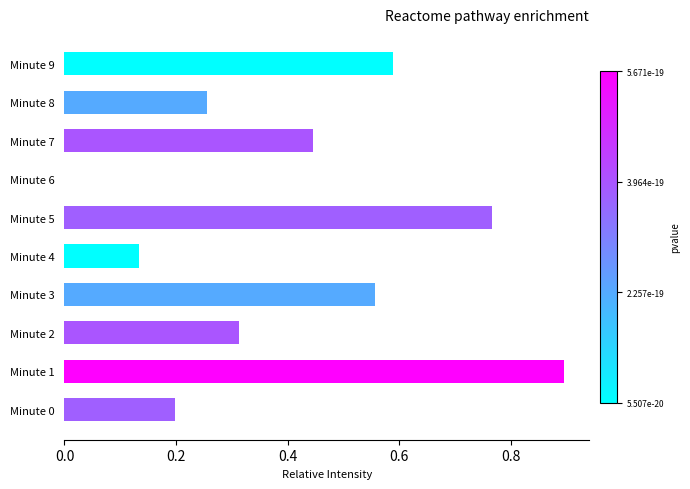

What is the change in value from Minute 2 to Minute 3?

+0.2